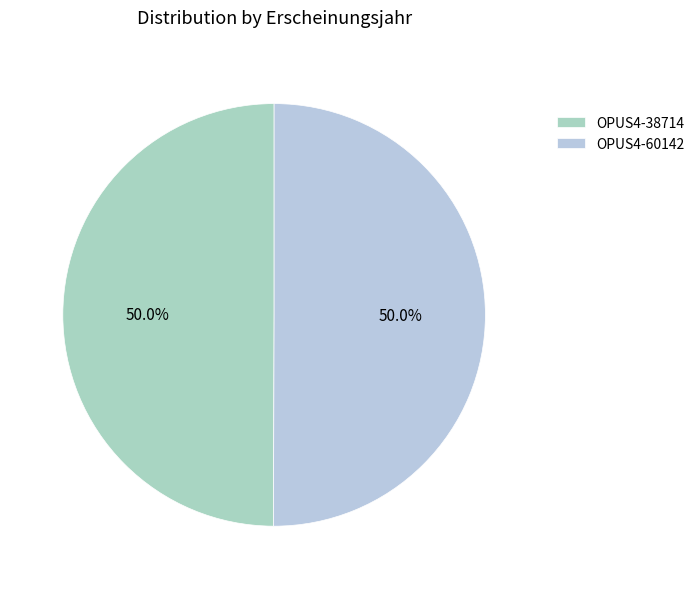

What is the majority slice?

OPUS4-60142